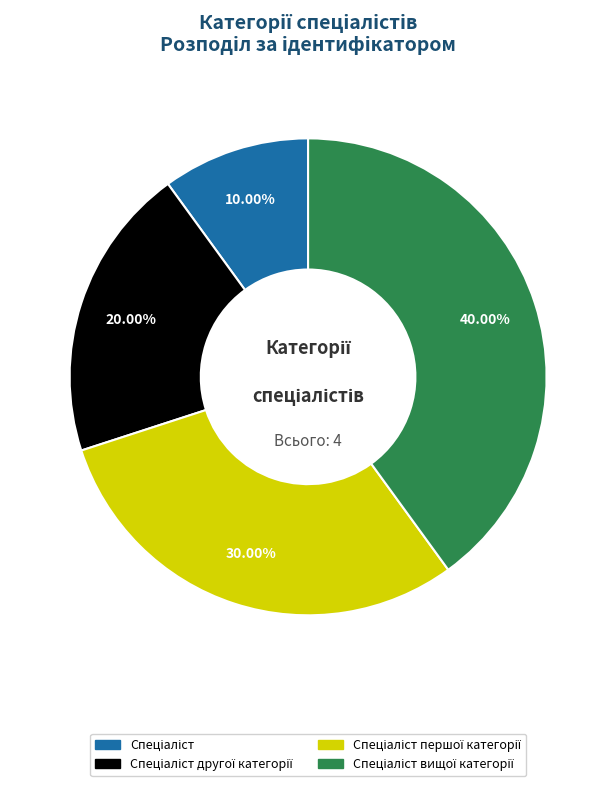

Is there any slice that represents more than half of the pie?

No